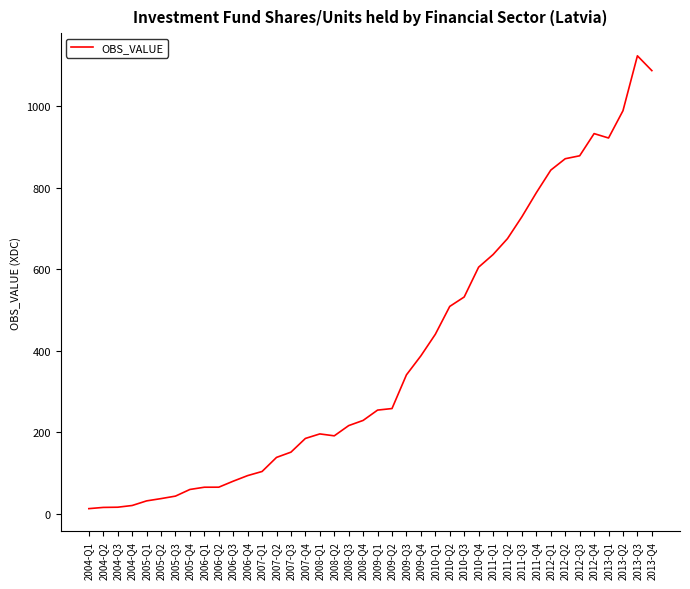

What position from the left is 2009-Q3?

23